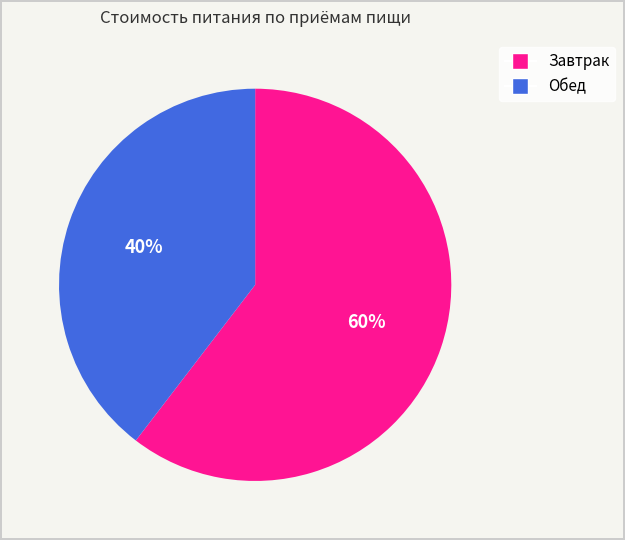

Count the number of slices in the pie.

2